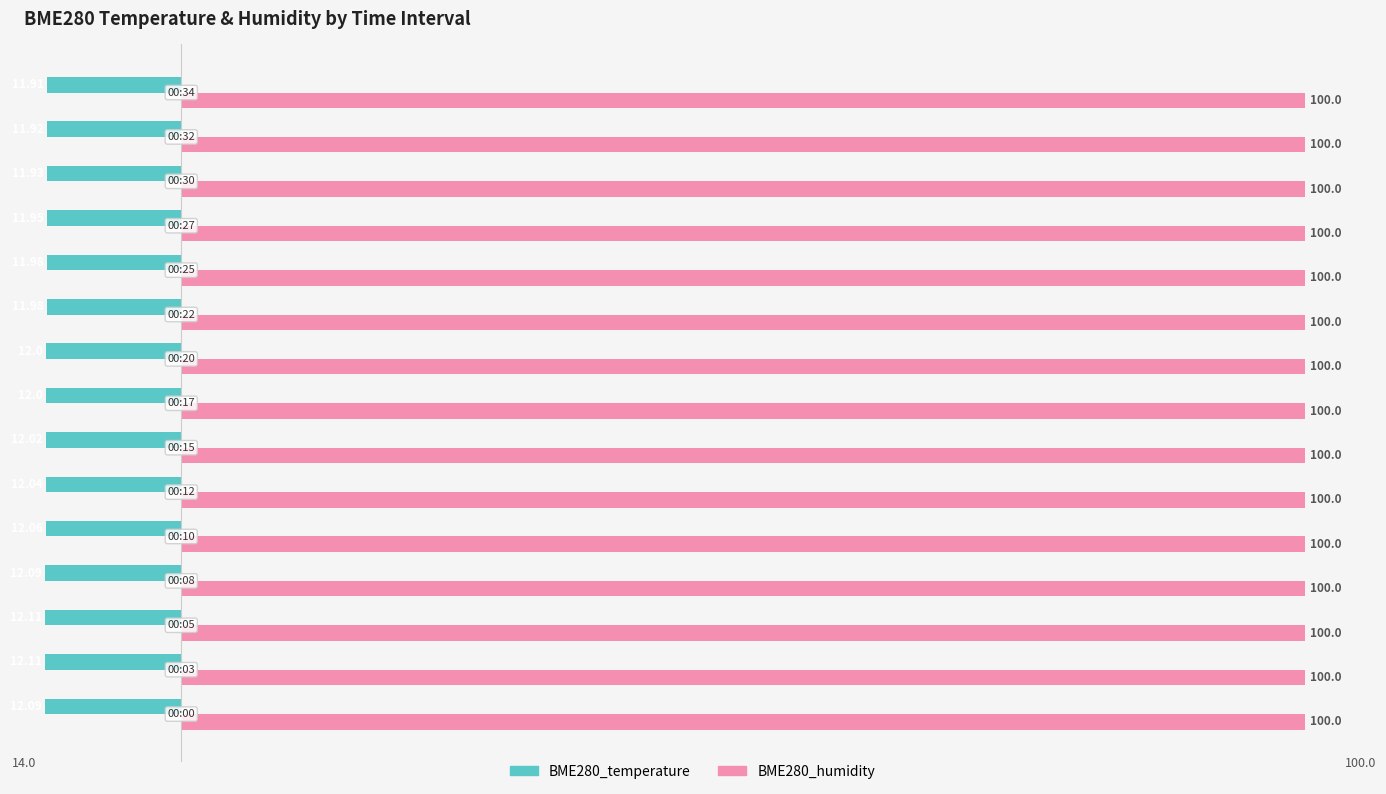

What are all the series names shown in the legend?

BME280_temperature, BME280_humidity